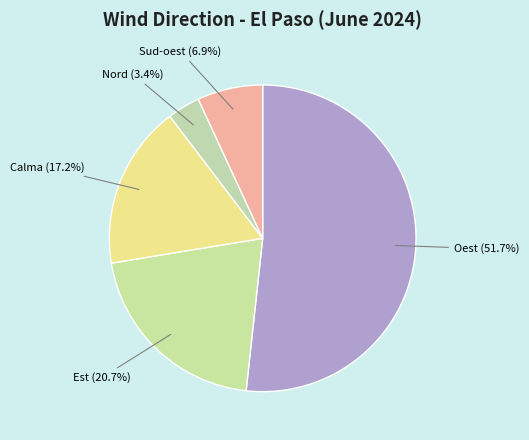

Is Nord the majority of the pie?

No